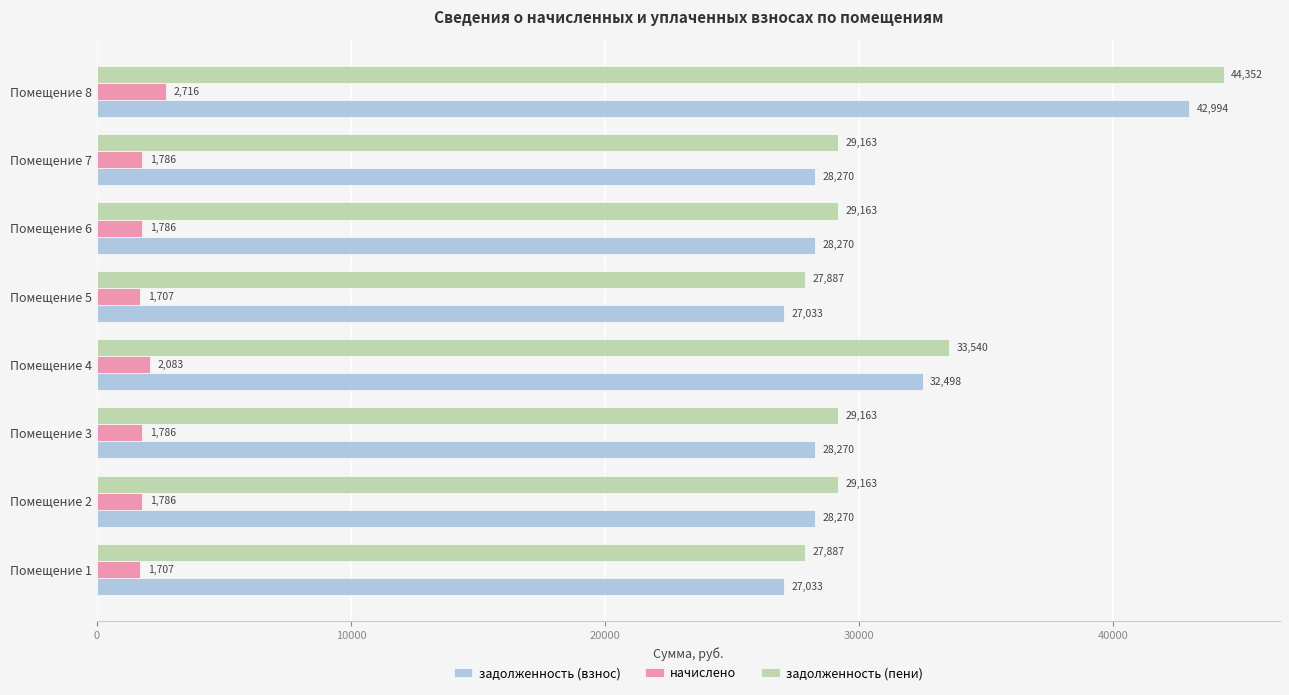

What is the minimum value for задолженность (пени)?

27887.2